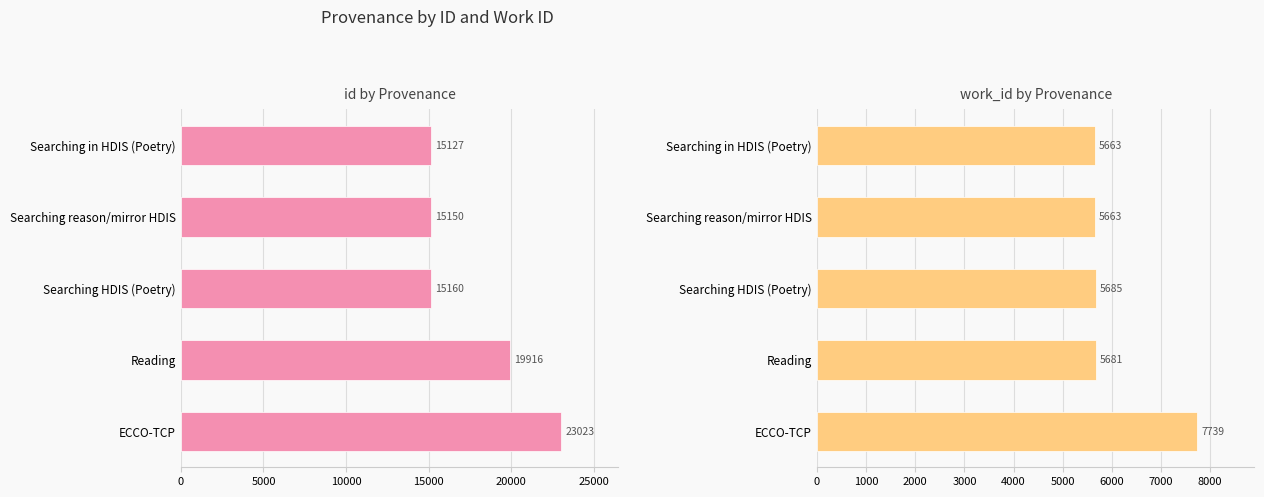

At how many categories does at least one series exceed 18879?

2